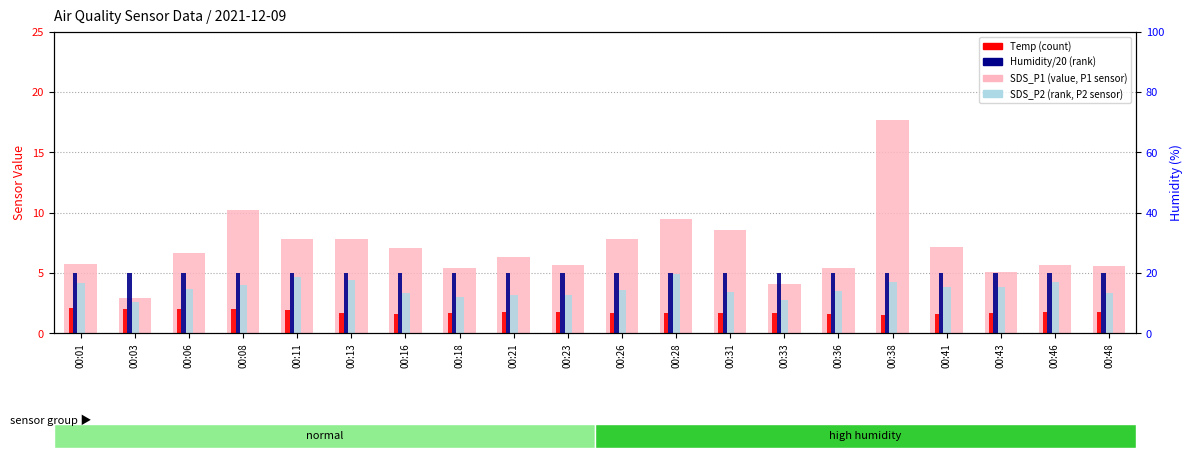

What is the value of the Humidity/20 (rank) bar at the 2nd from the left?

5.0